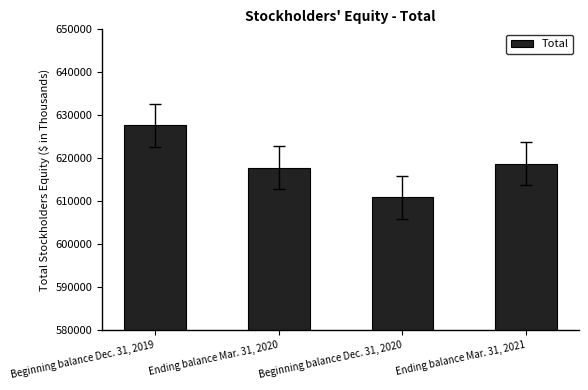

At which label is the value closest to 619306?

Ending balance Mar. 31, 2021